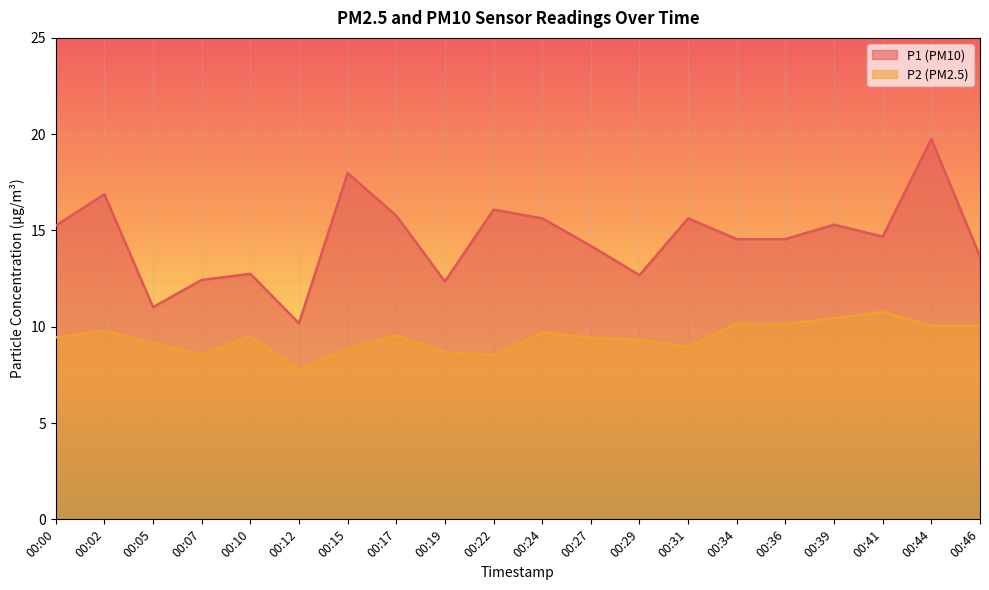

What is the spread (max minus min) of values at 00:41?

3.9